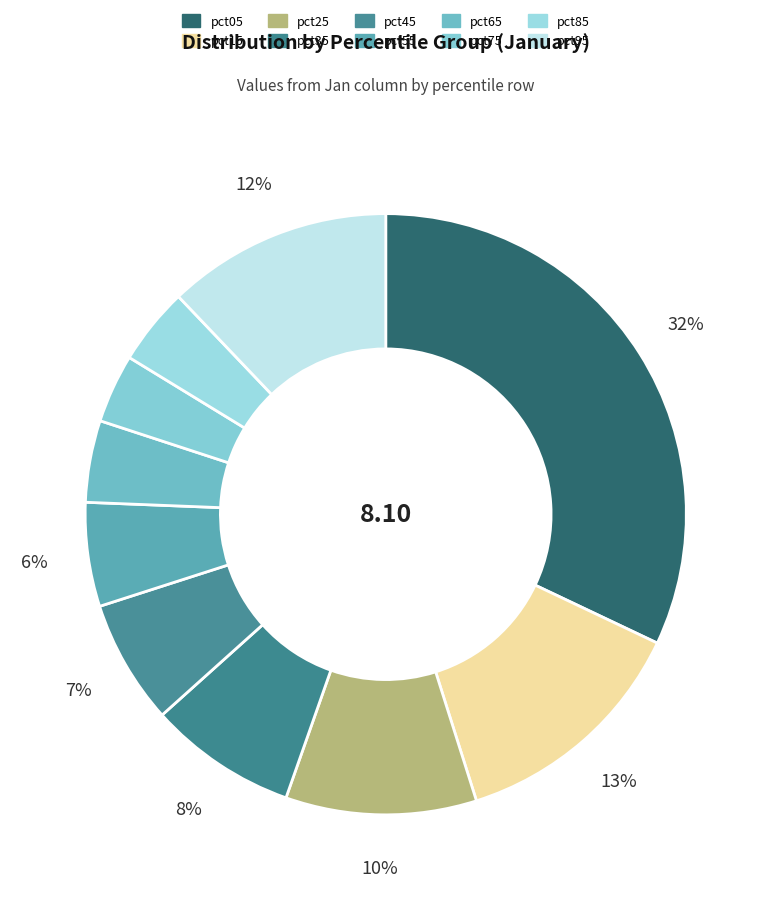

Count the number of slices in the pie.

10